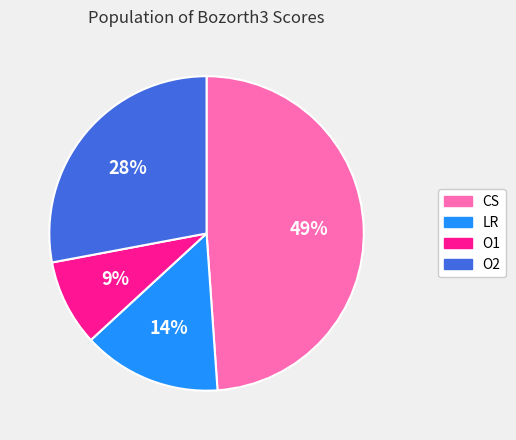

Is it true that CS is 49% of the pie?

True